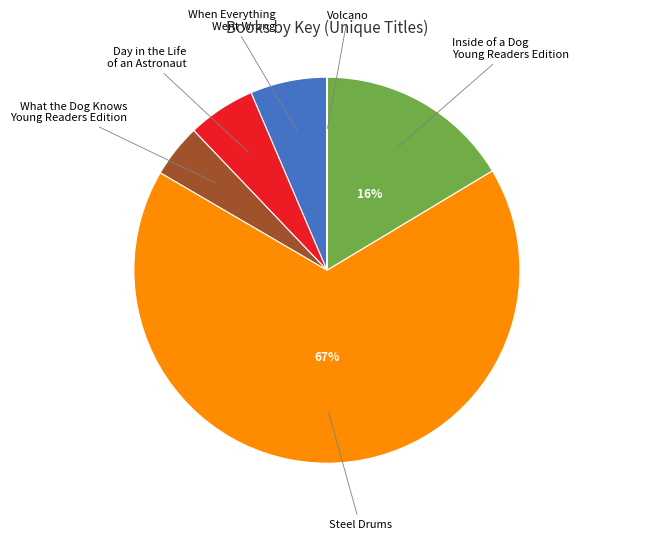

Which has a higher value, Inside of a Dog Young Readers Edition or Day in the Life of an Astronaut?

Inside of a Dog Young Readers Edition